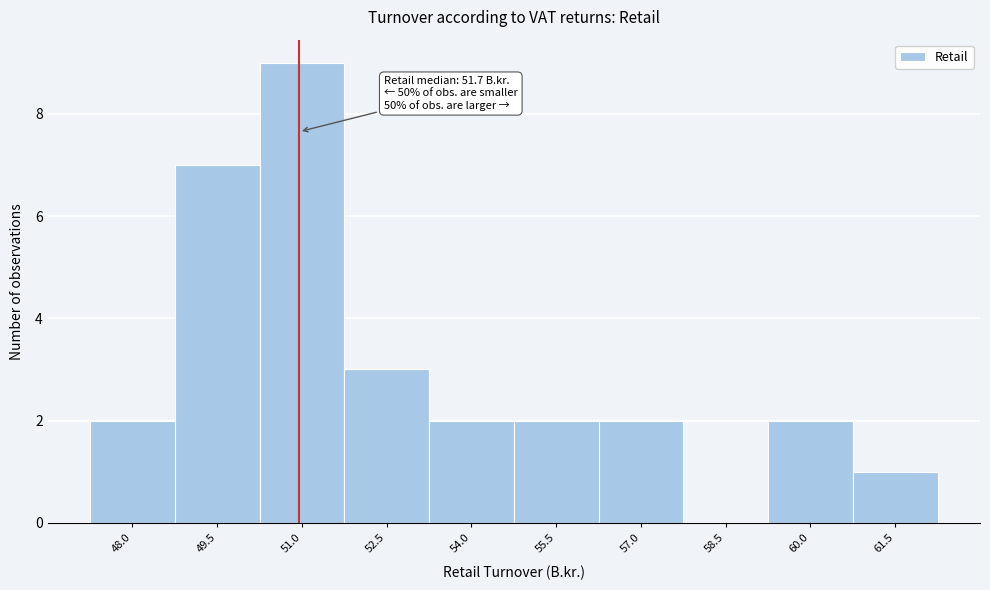

Reading left to right, what are all the values shown in this chart?

48.0=2	49.5=7	51.0=9	52.5=3	54.0=2	55.5=2	57.0=2	58.5=0	60.0=2	61.5=1